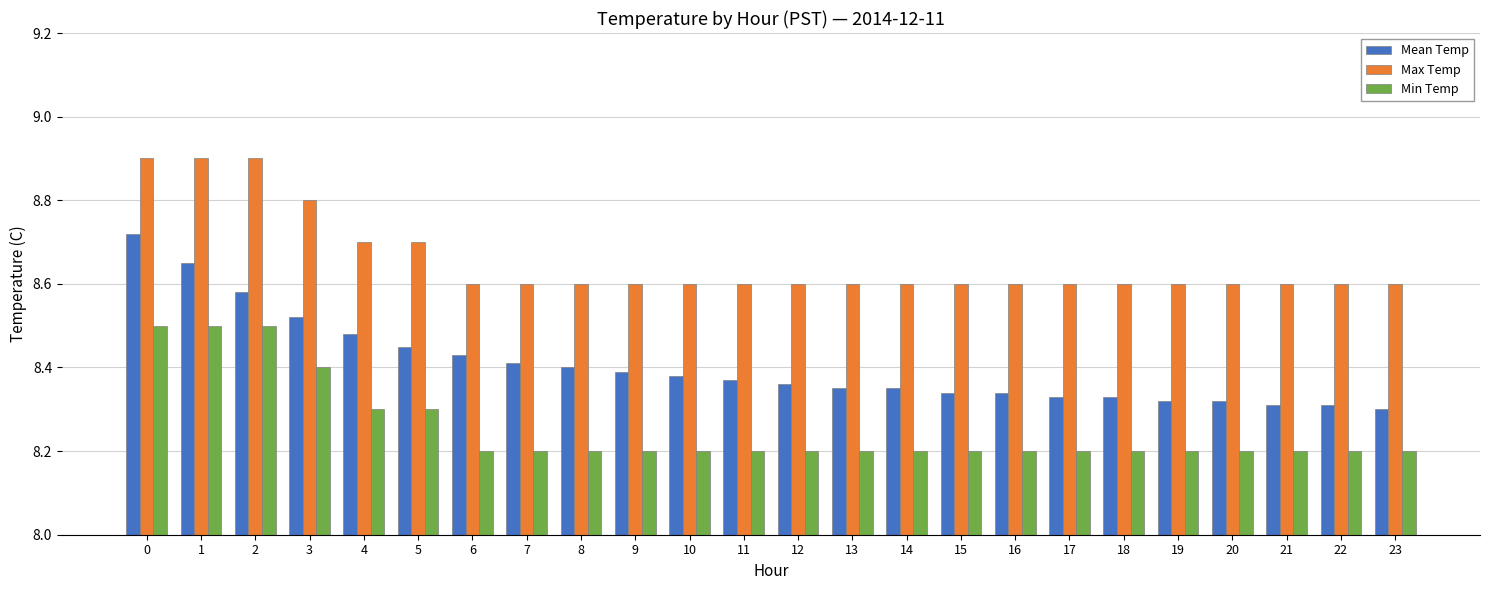

List the series in order of their overall mean, lowest first.

Min Temp, Mean Temp, Max Temp